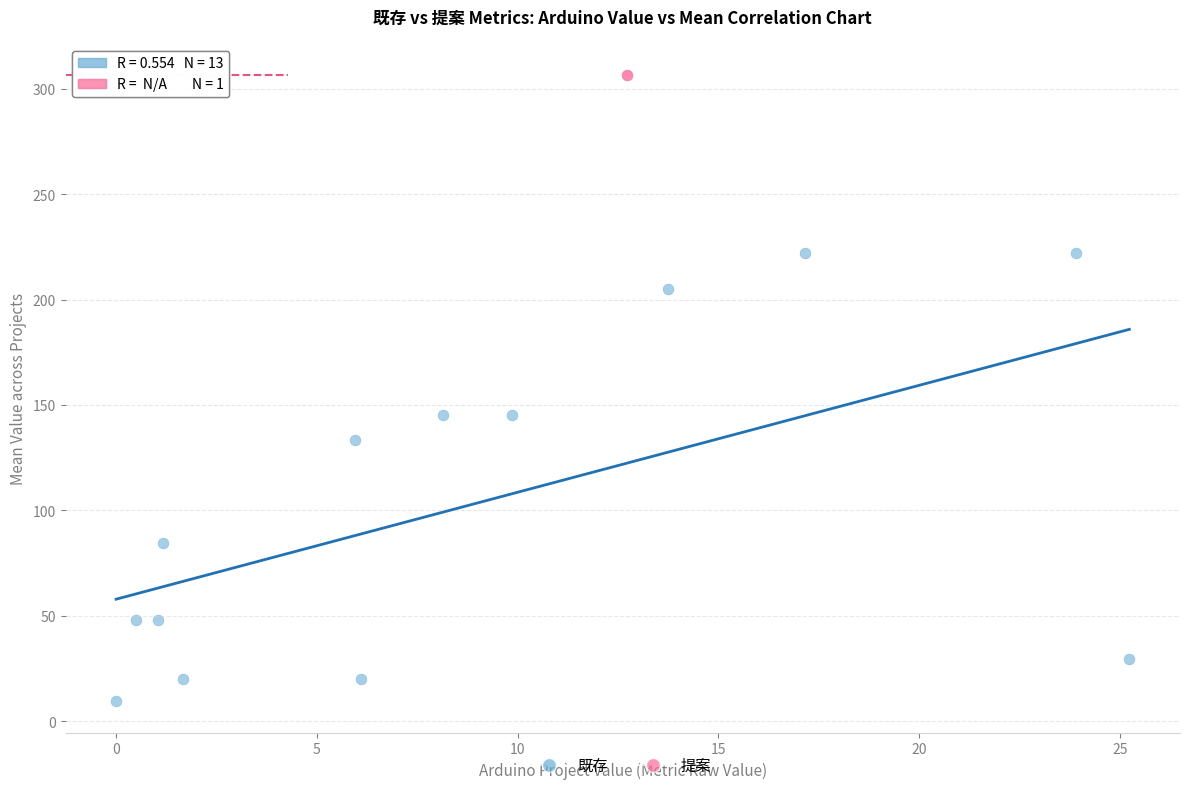

What are all the series names shown in the legend?

既存, 提案